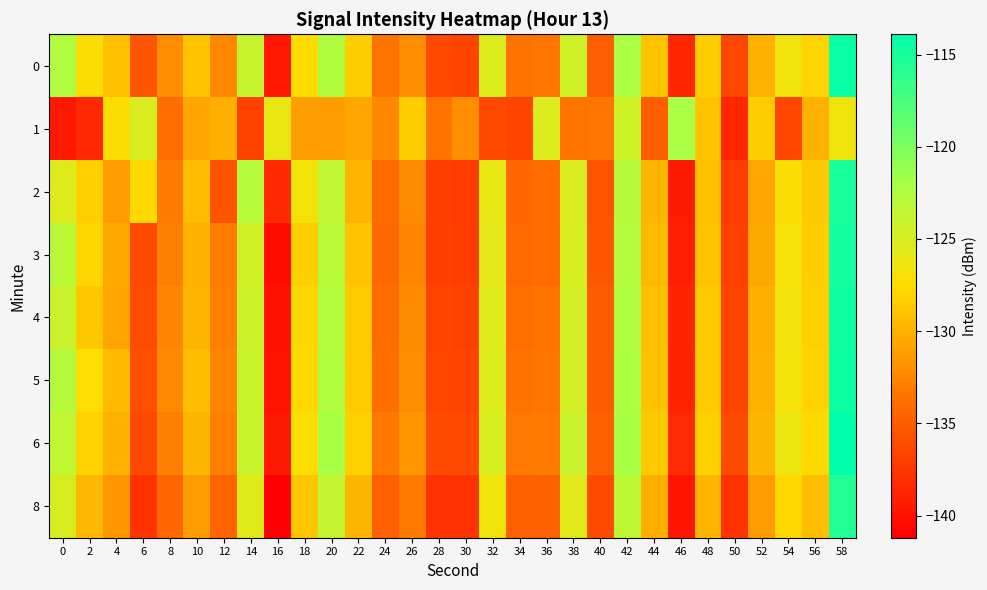

What is the difference between the highest and lowest values at 54?

10.1